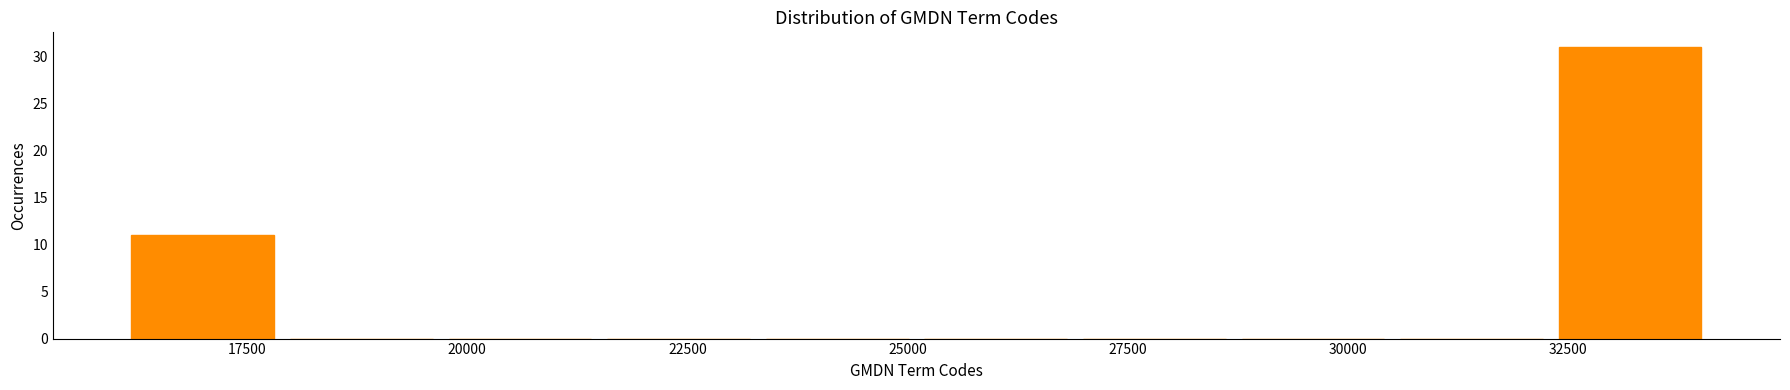

Around what value on the x-axis is the tallest bar? Give the approximate position of its centre, as read against the axis.

33000